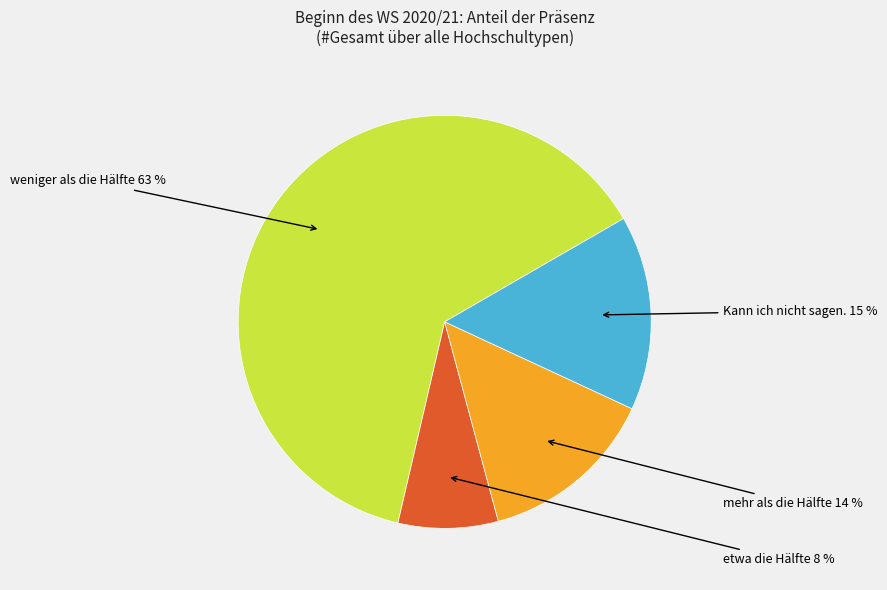

Is there a majority slice in this chart?

Yes